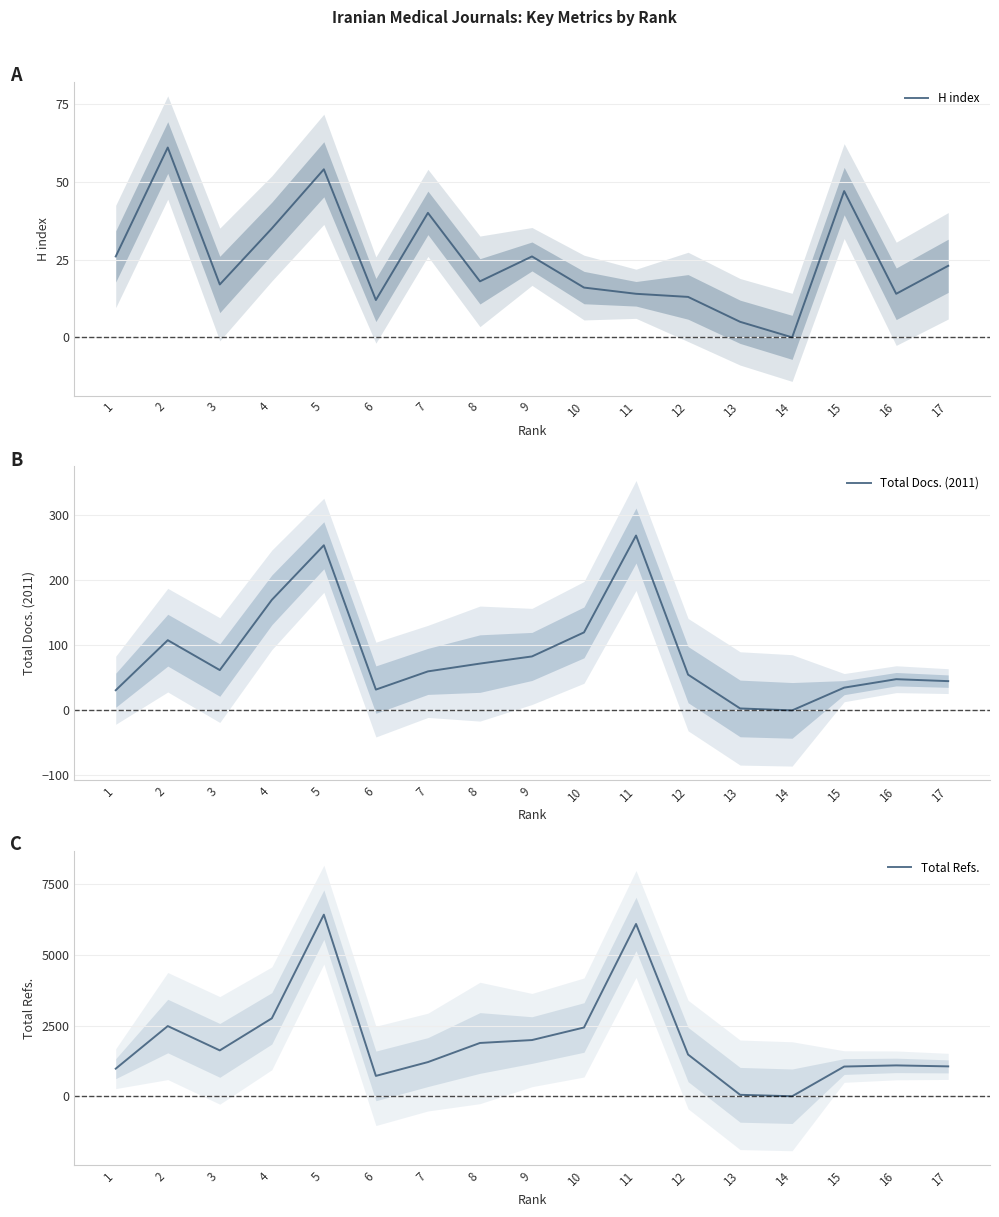

Which category has the lowest value in the Total Docs. (2011) series?

14